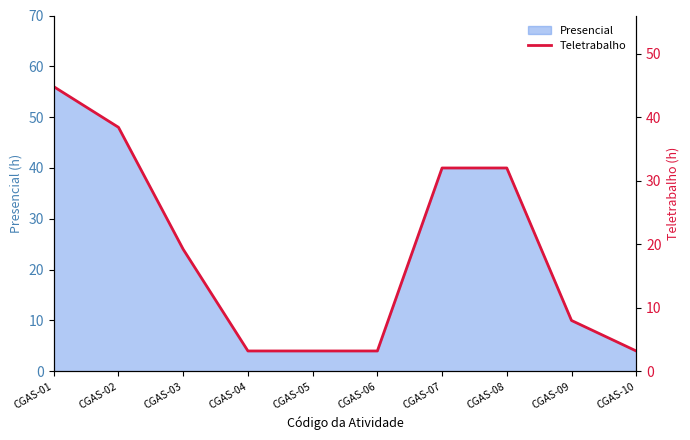

What is the ratio of the value at CGAS-04 to the value at CGAS-09?

0.4